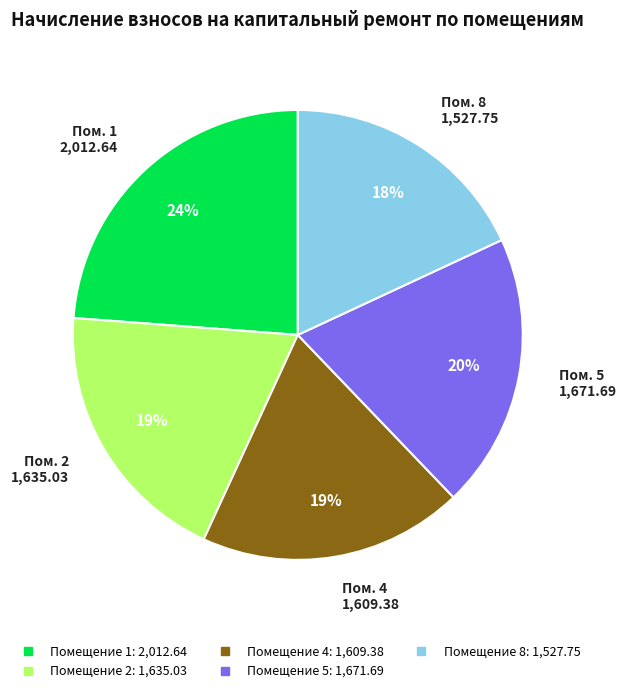

To the nearest percent, what is the average slice percentage?

20%